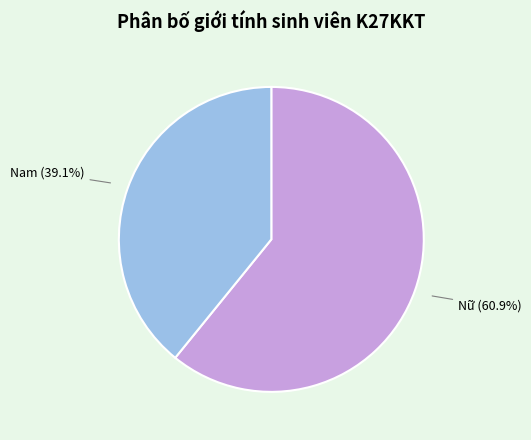

Between Nữ and Nam, which is larger?

Nữ